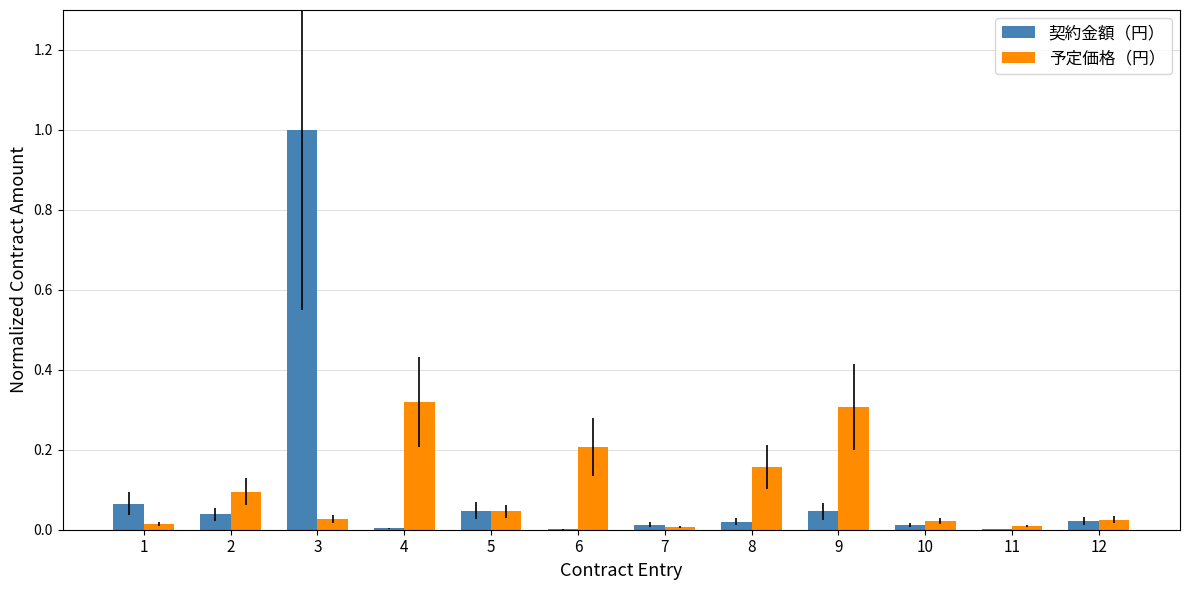

At which category is the sum across all series the highest?

3